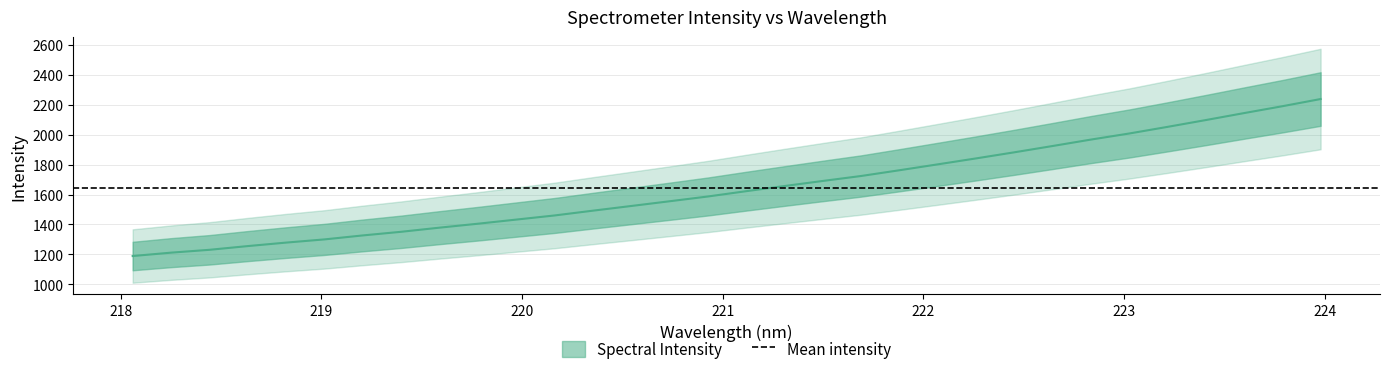

What is the sum of all values?

52575.9